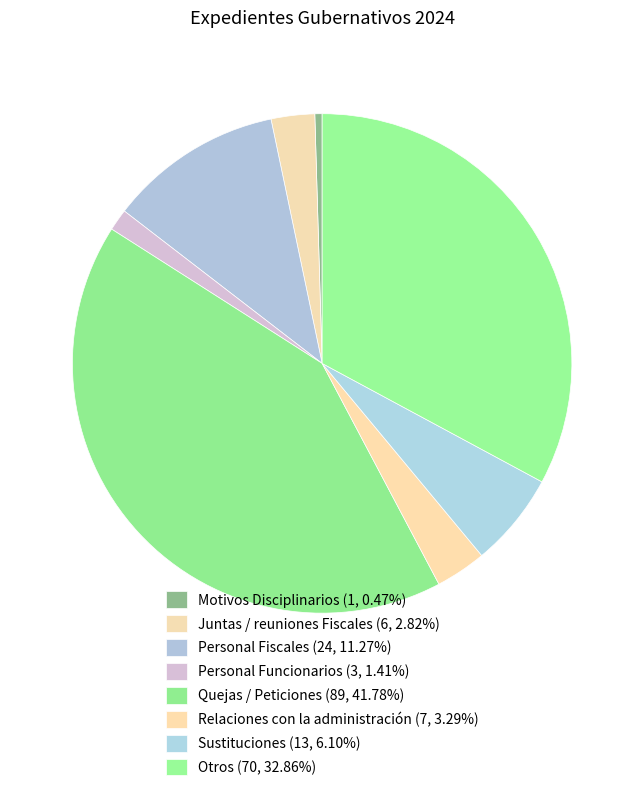

Which category has the biggest portion of the pie?

Quejas / Peticiones